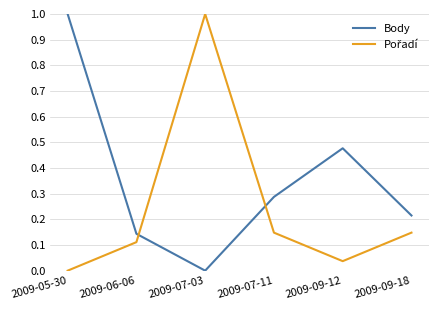

Is this an area chart (filled region under the line)?

No